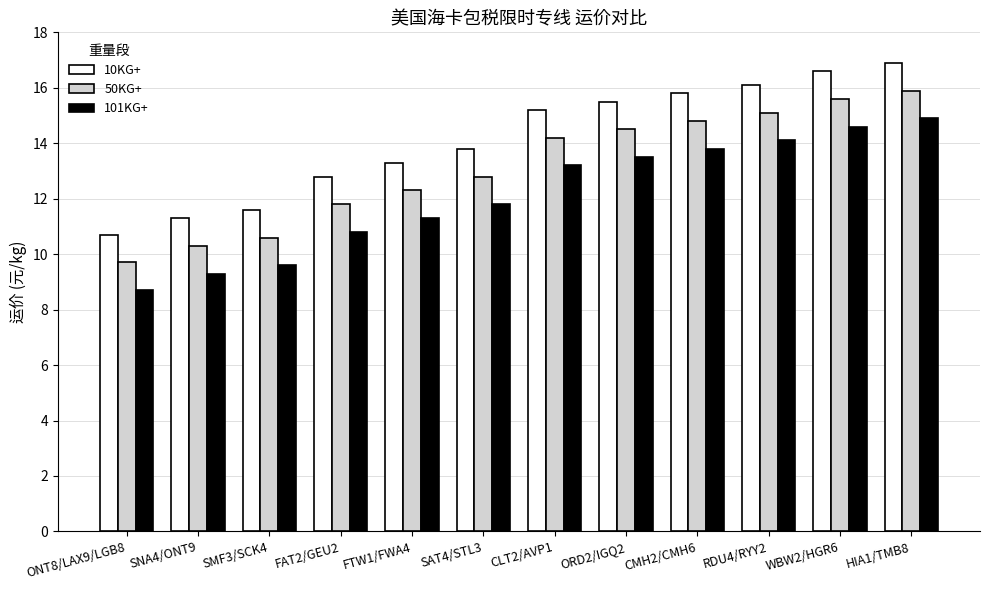

What is the difference between the maximum and second lowest values in the 10KG+ series?

5.6